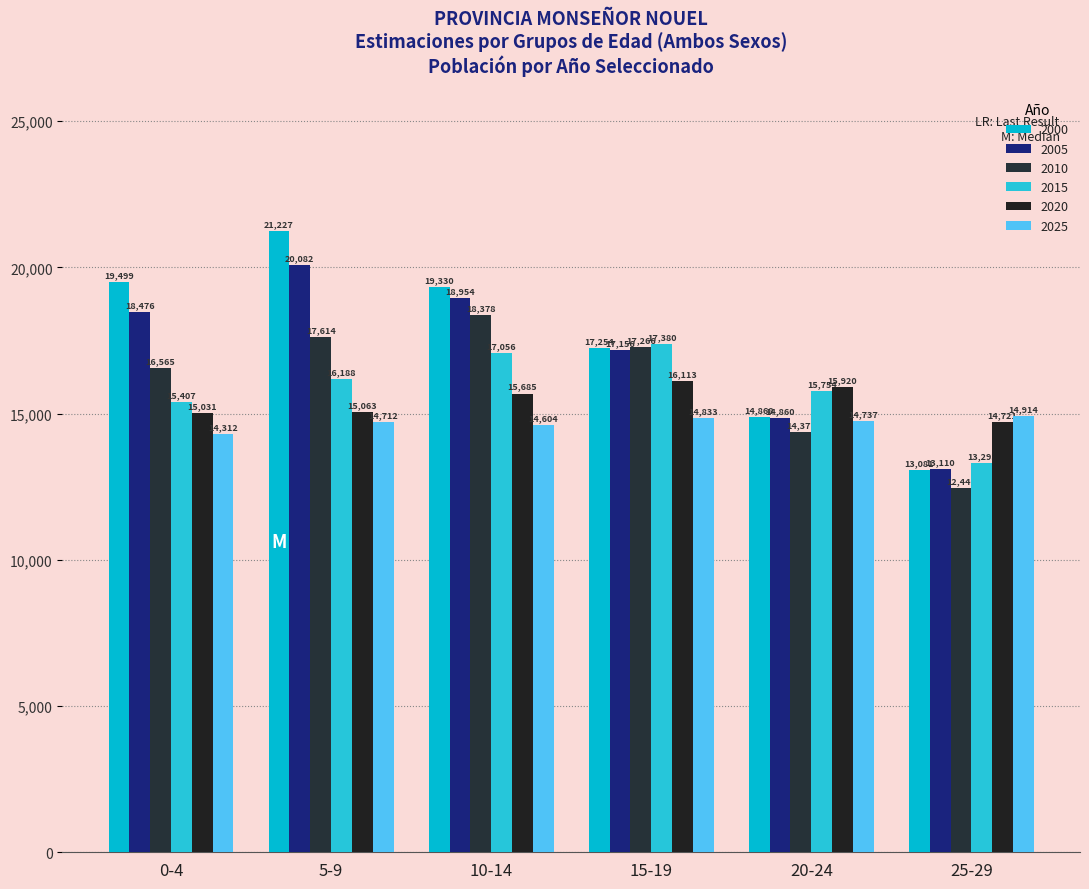

The 2005 series shows 18954 at 10-14. True or false?

True